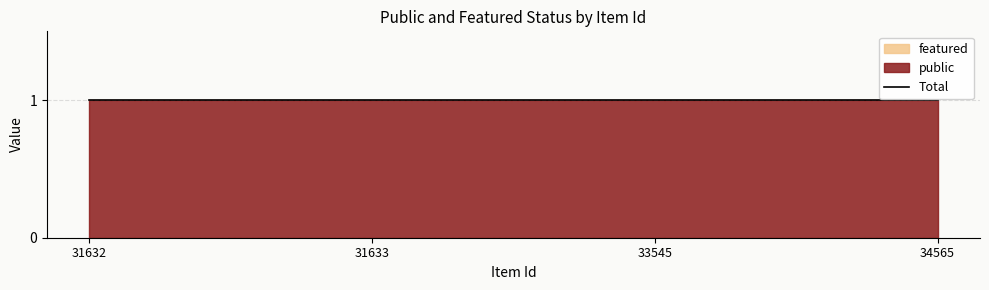

True or false: featured and public intersect in this chart.

False